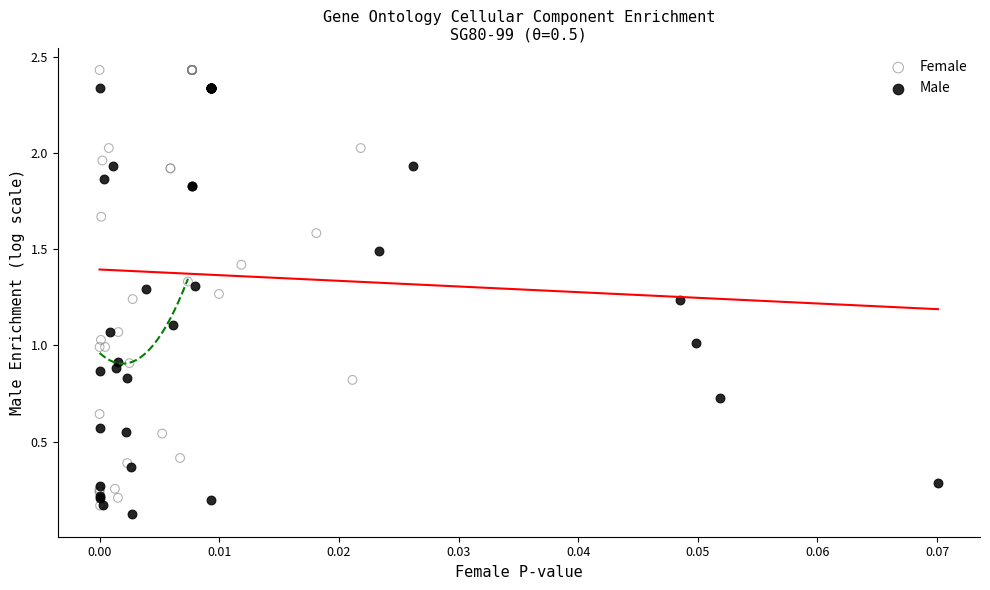

Which series contains the highest Y value?

Female